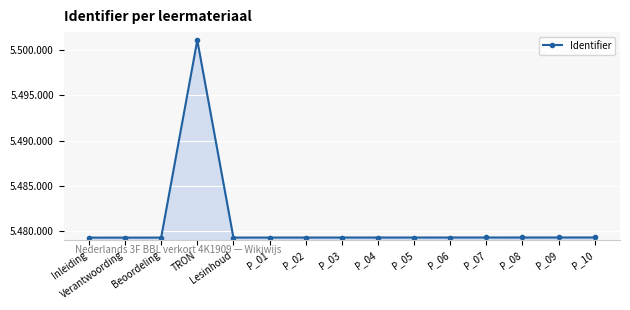

At which category does the data reach its first local peak?

TRON